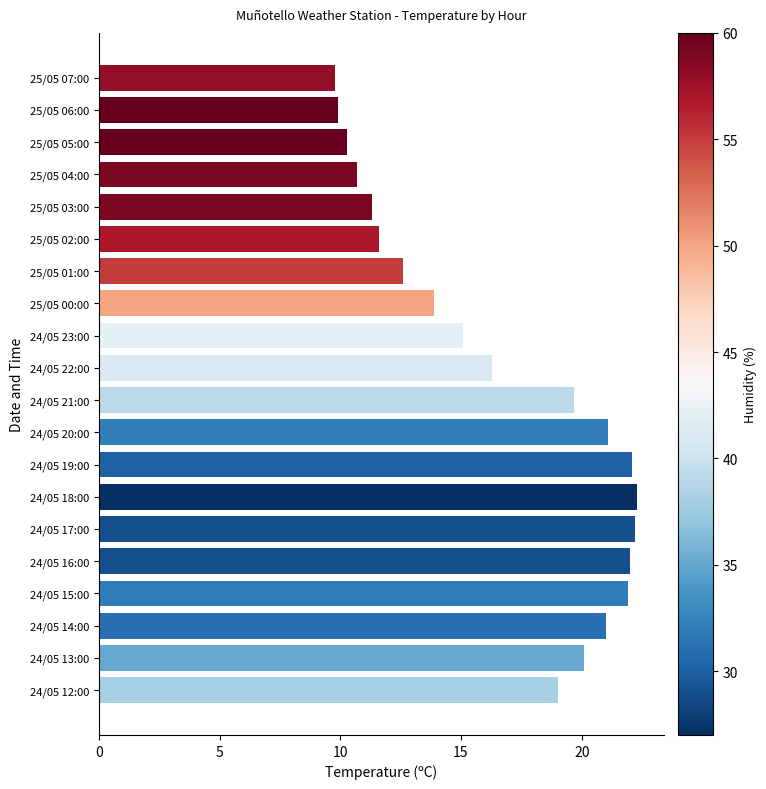

What is the label of the 18th bar from the top?

24/05 14:00